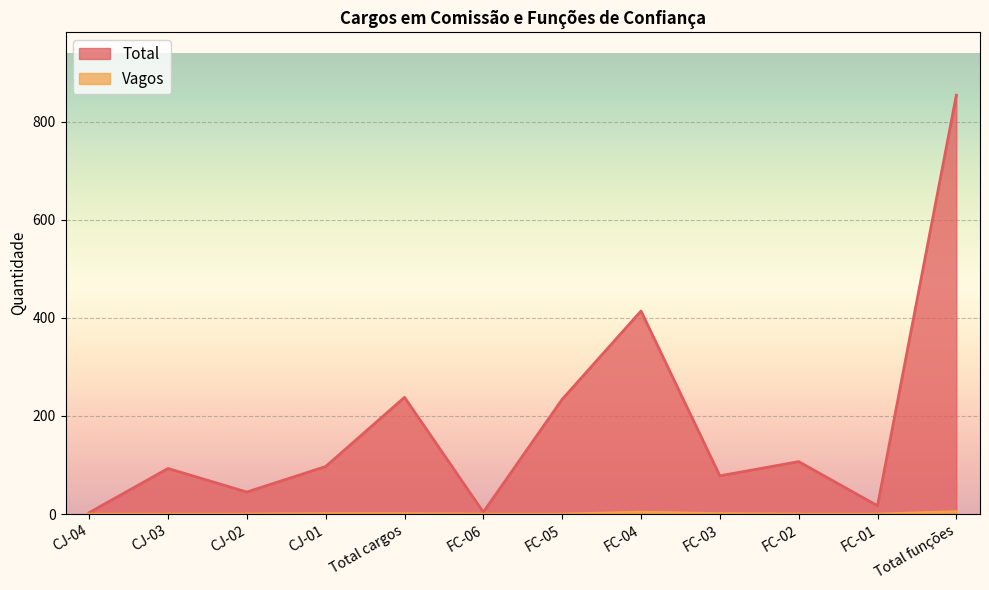

At which label does Total reach its minimum?

CJ-04